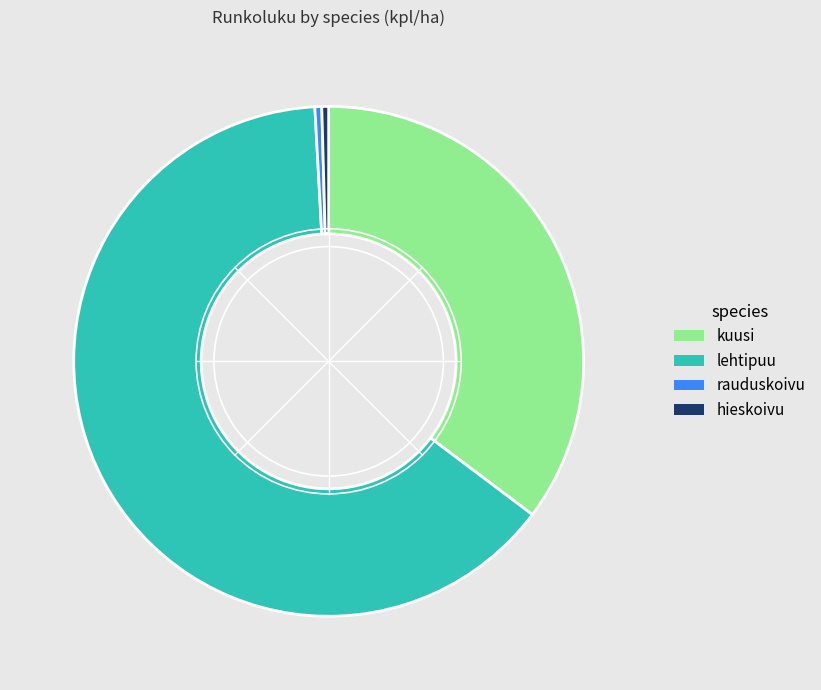

True or false: rauduskoivu accounts for 6% of the total.

False